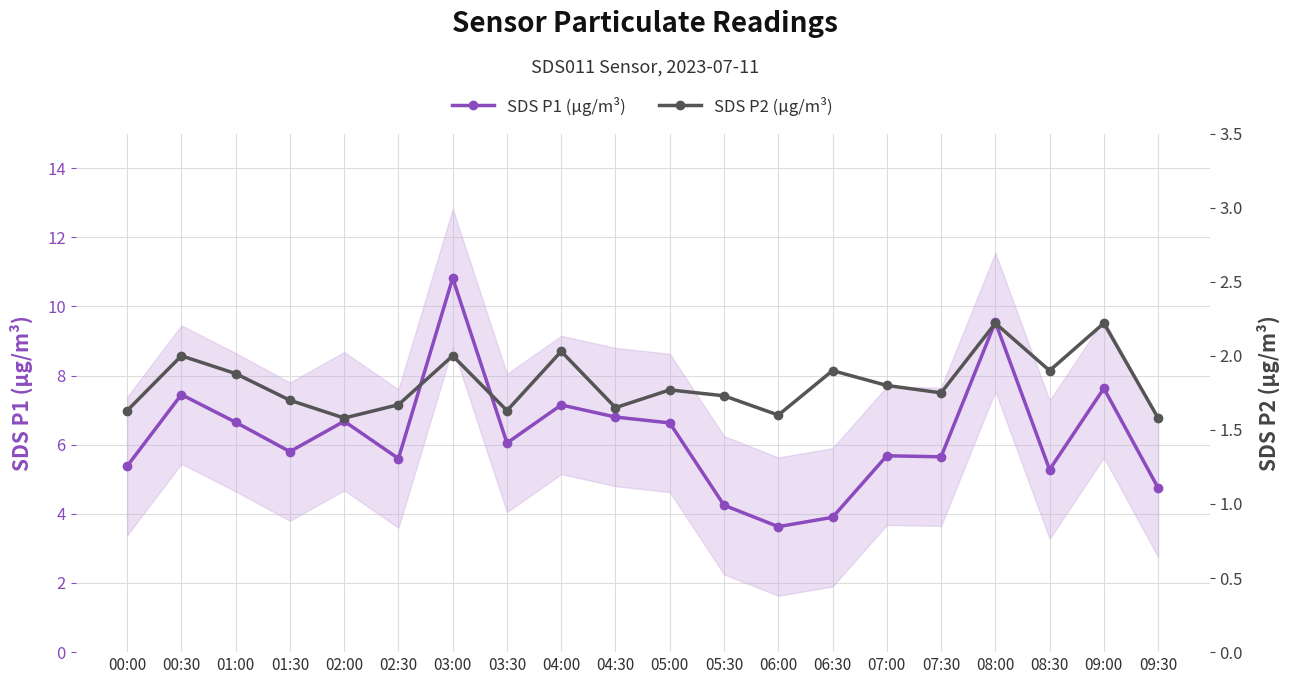

At which label does SDS P2 (µg/m³) reach its peak?

08:00